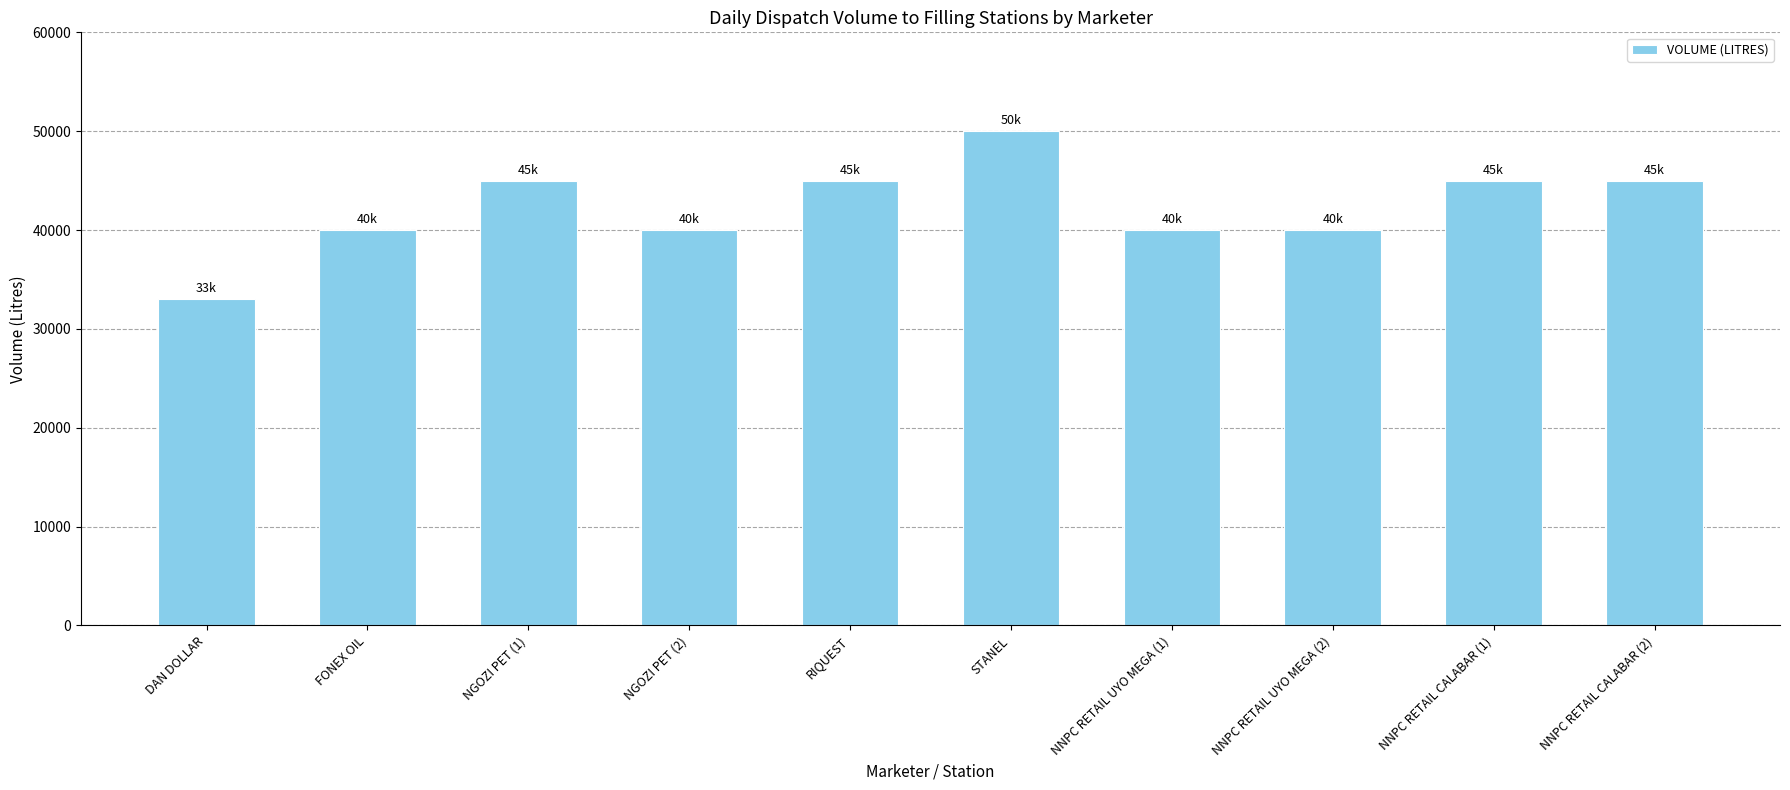

Reading left to right, list all the values displayed in this chart.

DAN DOLLAR=33000	FONEX OIL=40000	NGOZI PET (1)=45000	NGOZI PET (2)=40000	RIQUEST=45000	STANEL=50000	NNPC RETAIL UYO MEGA (1)=40000	NNPC RETAIL UYO MEGA (2)=40000	NNPC RETAIL CALABAR (1)=45000	NNPC RETAIL CALABAR (2)=45000